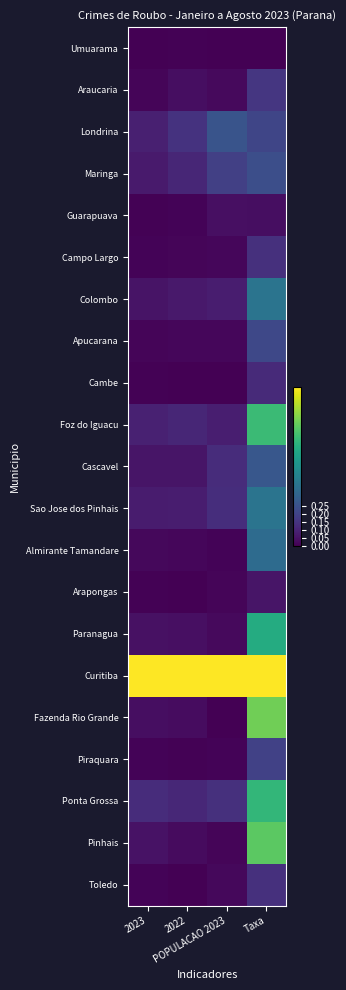

What is the spread (max minus min) of values at POPULACAO 2023?

1.0